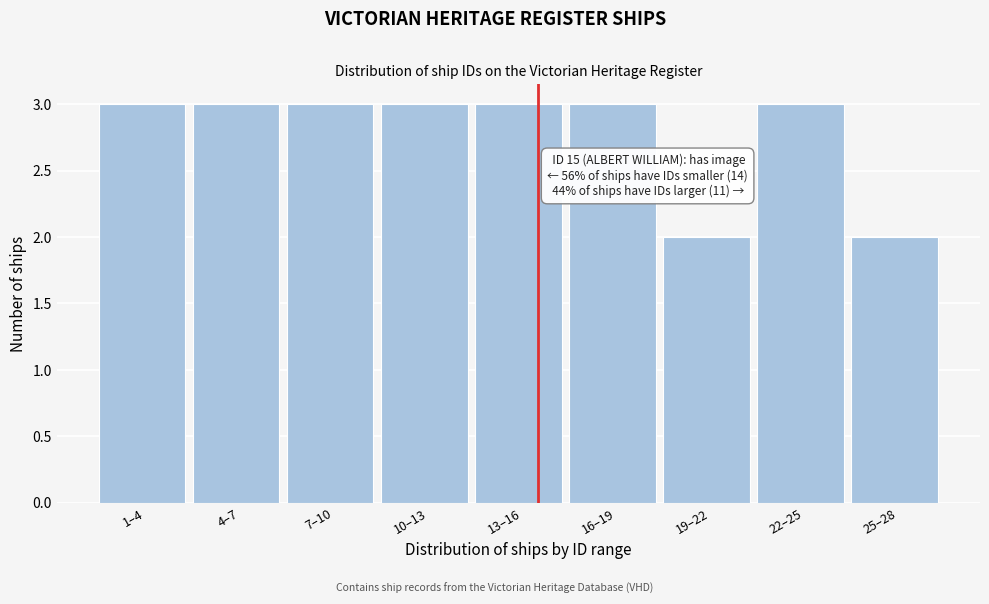

Reading right to left, list all the values displayed in this chart.

25–28=2	22–25=3	19–22=2	16–19=3	13–16=3	10–13=3	7–10=3	4–7=3	1–4=3